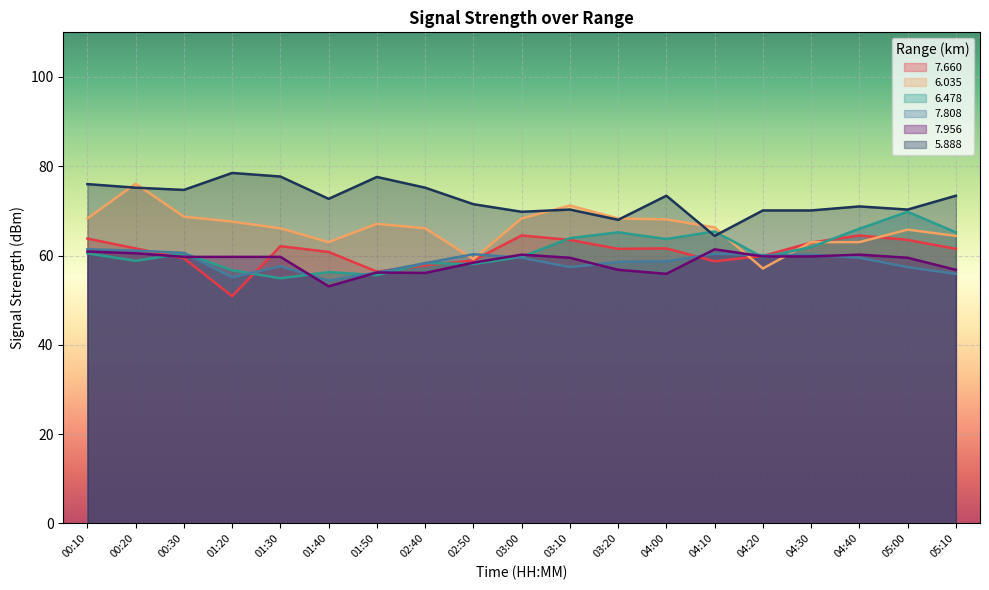

How many lines are shown in the chart?

6